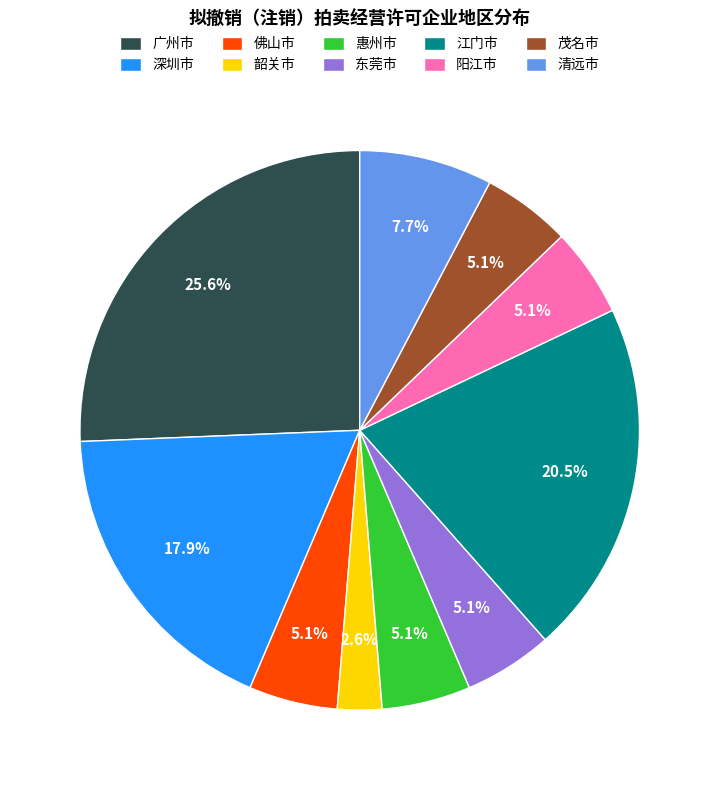

Do 茂名市 and 广州市 together represent more than half of the pie?

No